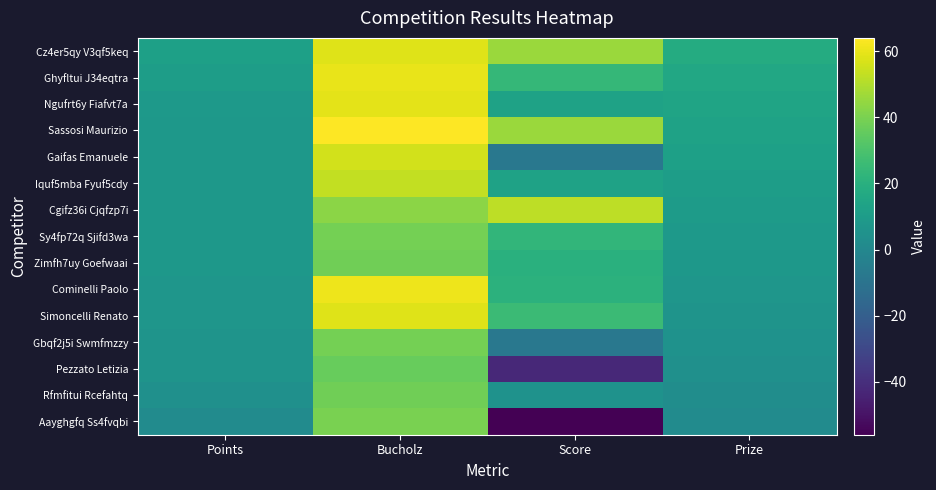

Between Bucholz and Score, which series saw the biggest shift?

Aayghgfq Ss4fvqbi